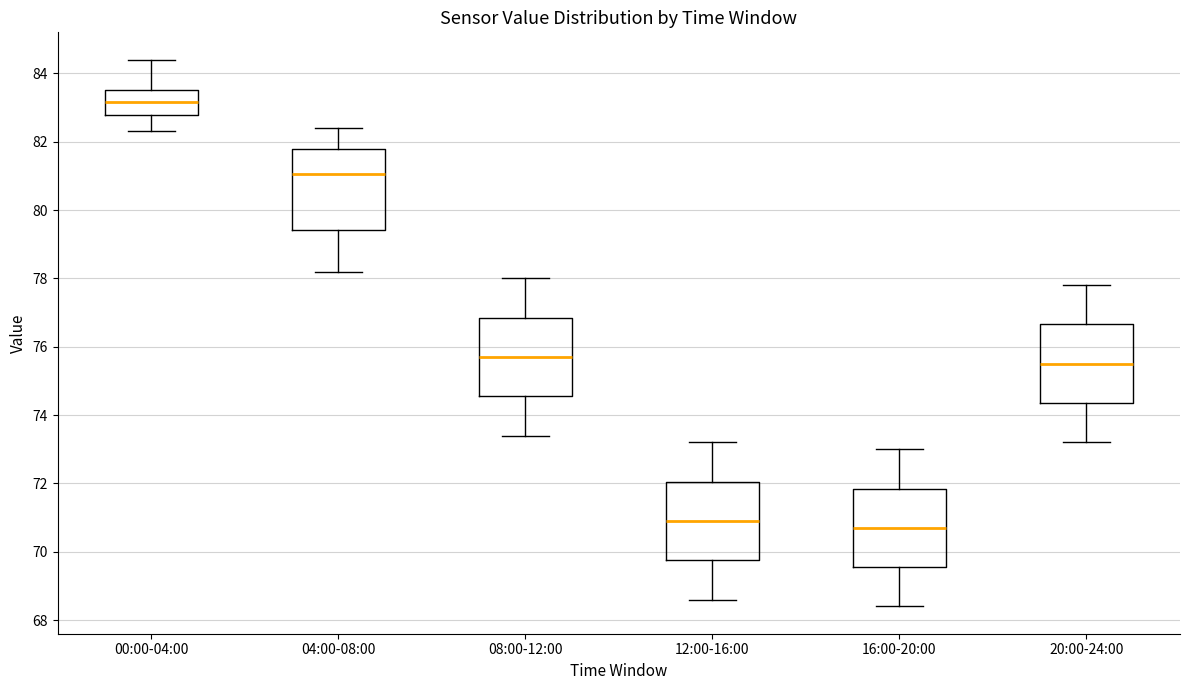

Reading left to right, transcribe this box plot: for each box, give where its median line is, the range the box spans, and where its two whiskers end, as read against the y-axis. The values are not printed on the chart, so give them approximately, as read against the axis.

00:00-04:00: median 83.2, box 82.8 to 83.6, whiskers 82.4 to 84.4
04:00-08:00: median 81.0, box 79.4 to 81.8, whiskers 78.2 to 82.4
08:00-12:00: median 75.8, box 74.6 to 76.8, whiskers 73.4 to 78.0
12:00-16:00: median 71.0, box 69.8 to 72.0, whiskers 68.6 to 73.2
16:00-20:00: median 70.8, box 69.6 to 71.8, whiskers 68.4 to 73.0
20:00-24:00: median 75.6, box 74.4 to 76.6, whiskers 73.2 to 77.8